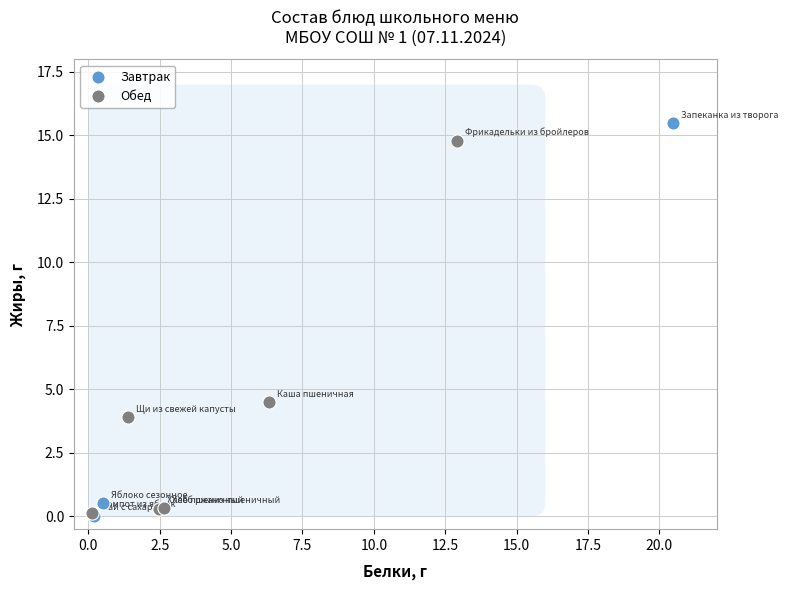

What are all the series names shown in the legend?

Завтрак, Обед